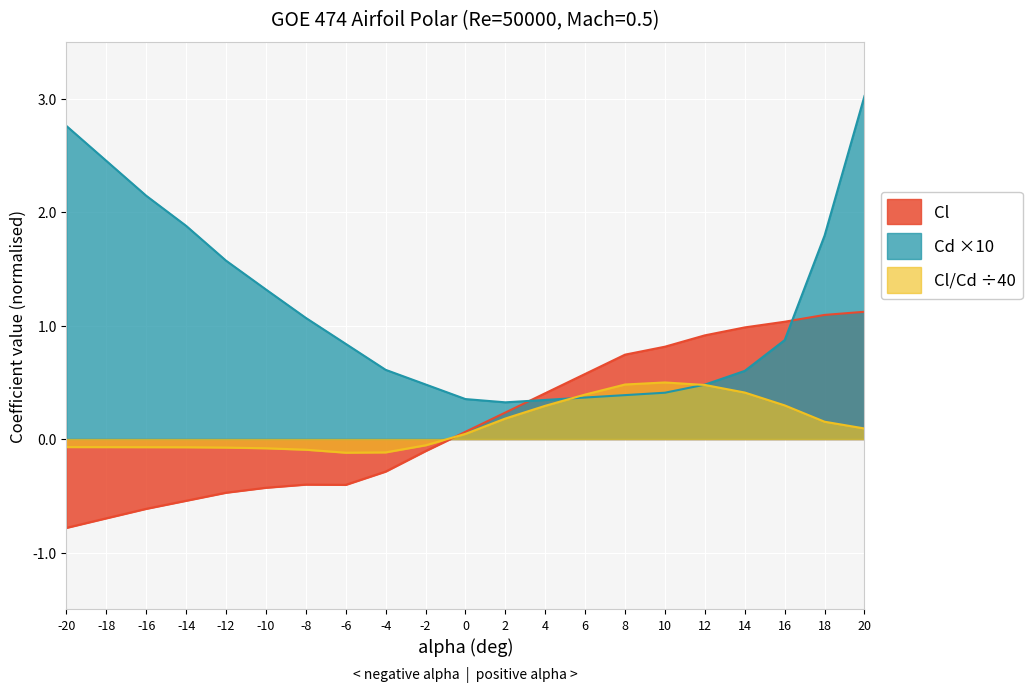

Which series has the largest total across all categories?

Cd ×10